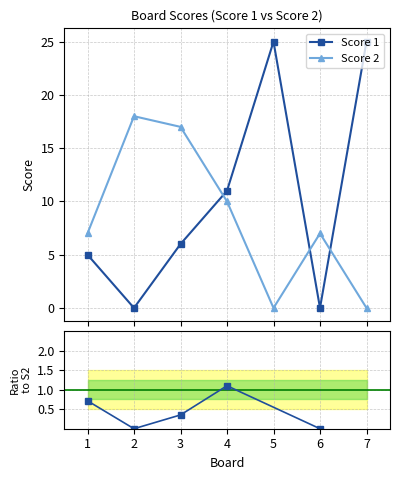

Which has a higher value, 7 or 1?

7